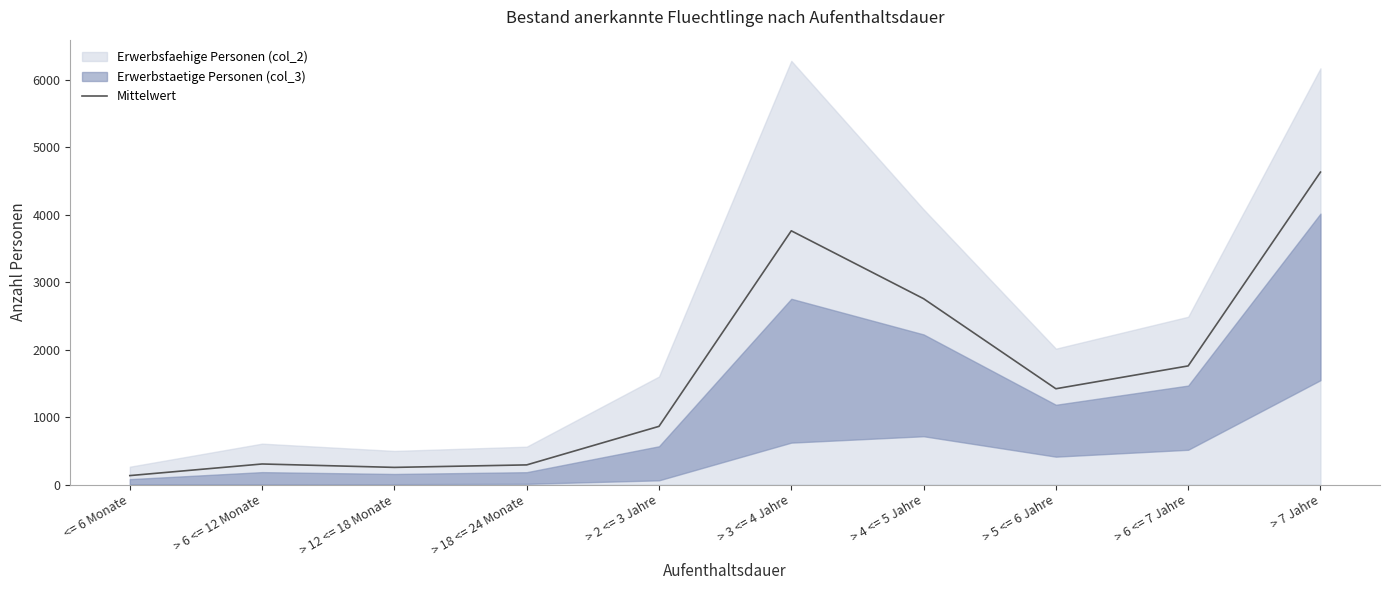

What is the label of the 10th point from the right?

<= 6 Monate